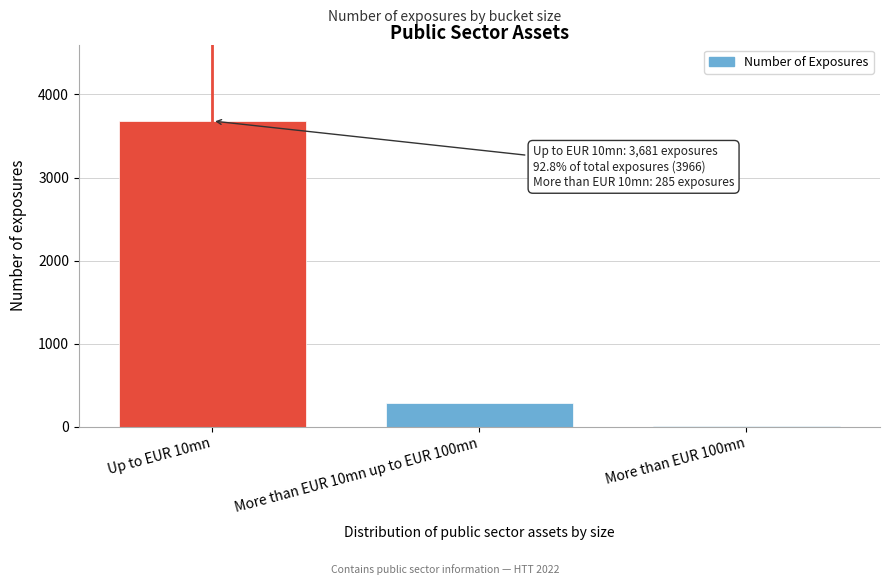

Reading right to left, transcribe all the data shown in this chart.

More than EUR 100mn=5	More than EUR 10mn up to EUR 100mn=280	Up to EUR 10mn=3681